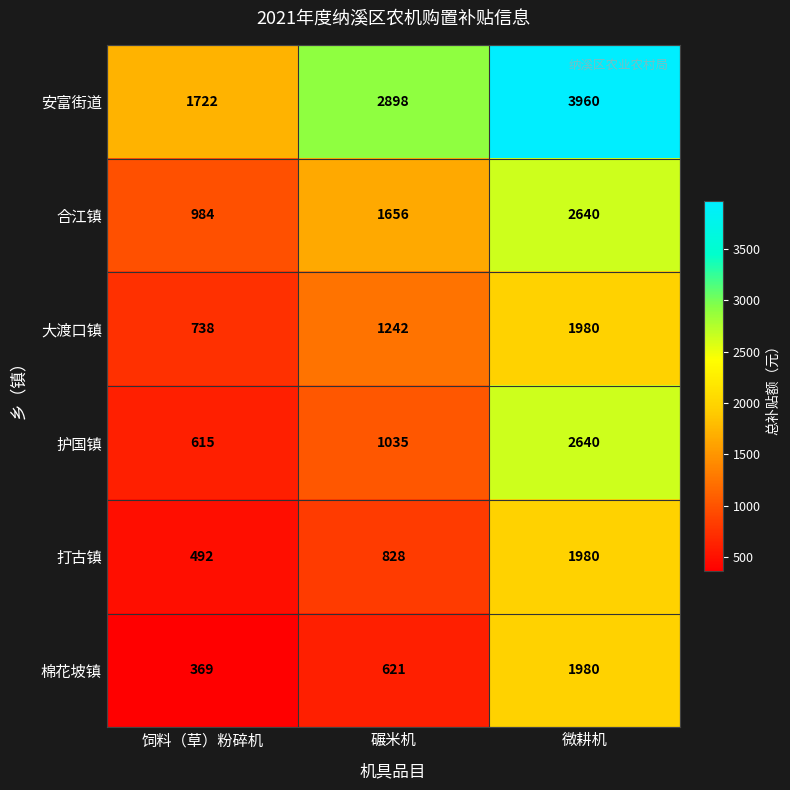

How many series are shown in this chart?

6